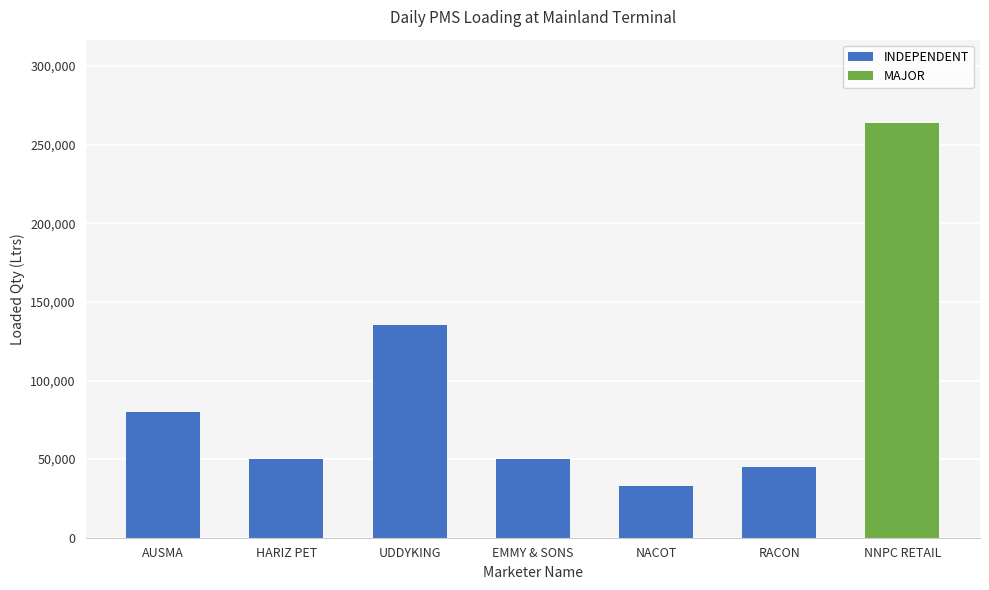

What is the difference between the maximum and minimum values in the INDEPENDENT series?

102000